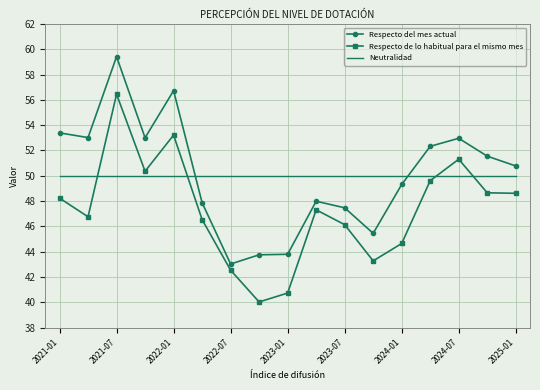

Rank the series by their maximum value, from highest to lowest.

Respecto del mes actual, Respecto de lo habitual para el mismo mes, Neutralidad